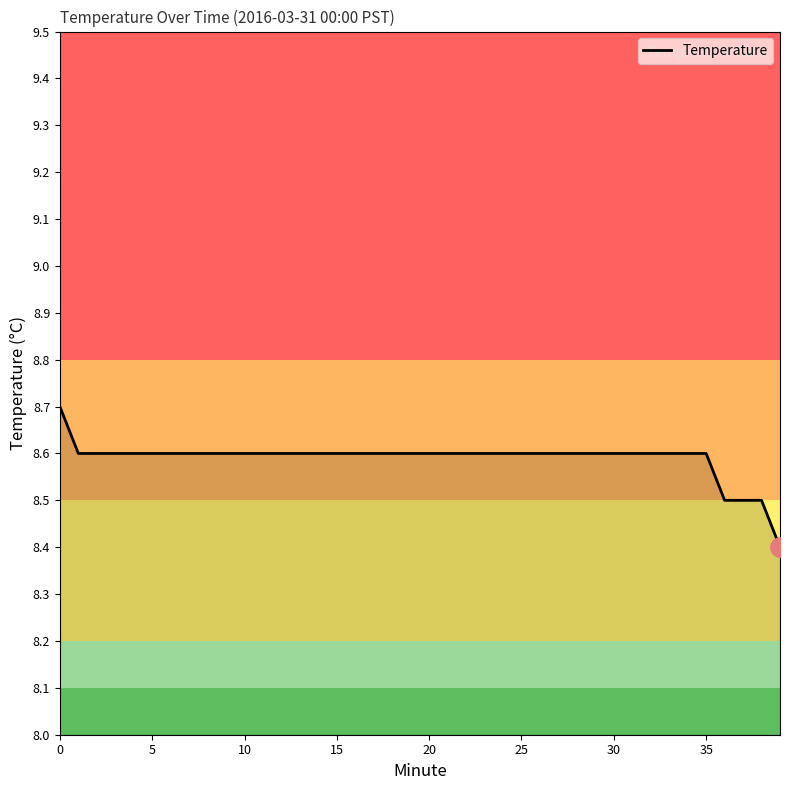

What is the minimum value shown in the chart?

8.4